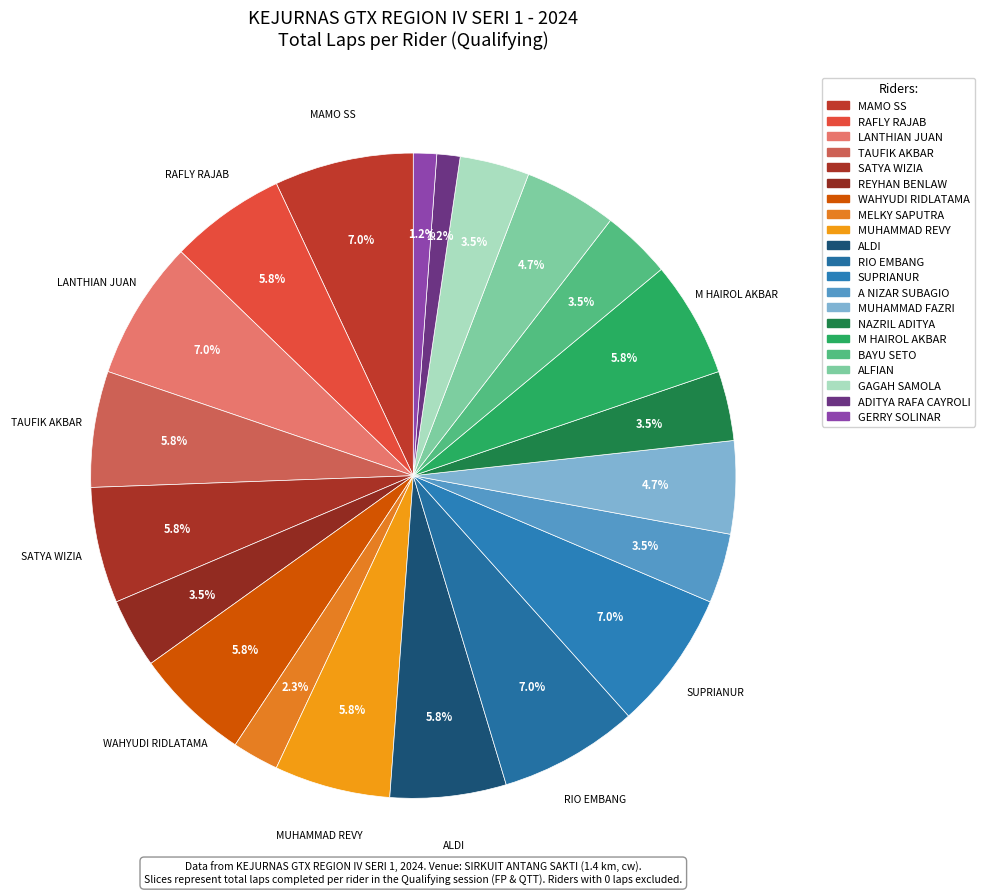

How many slices are in this pie chart?

21